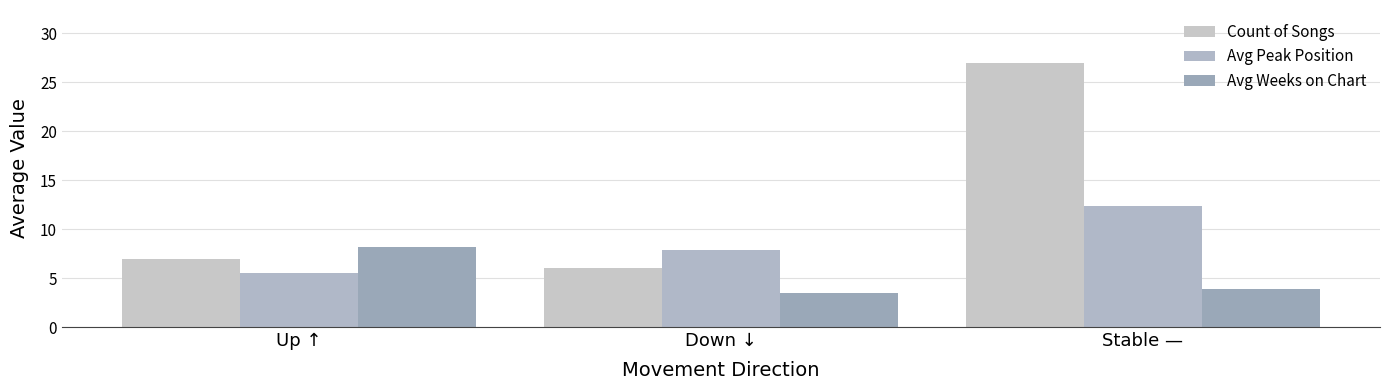

Does the chart contain any negative values?

No